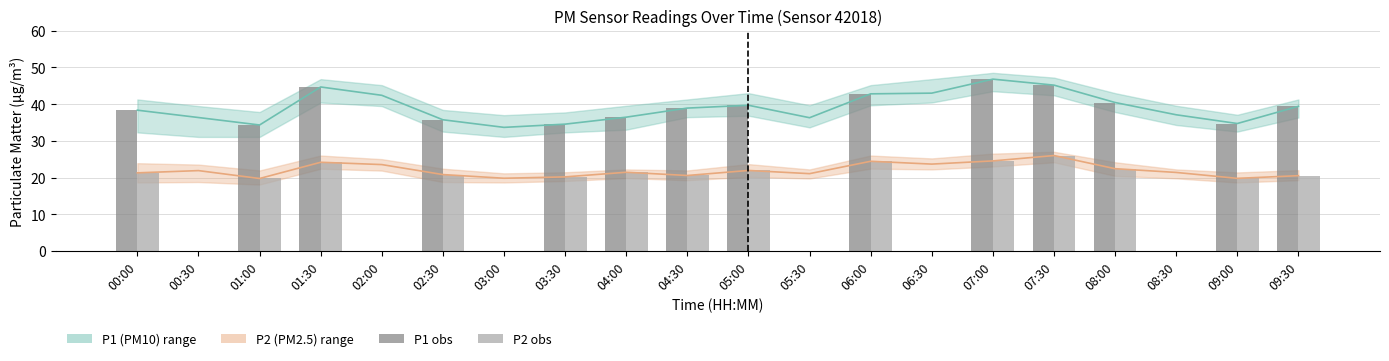

Reading right to left, extract all data points from this chart.

P1 (PM10) obs: 39.4	34.7	40.4	45.1	46.8	42.8	39.7	38.9	36.4	34.5	35.7	44.6	34.3	38.3
P2 (PM2.5) obs: 20.5	19.8	22.4	26.0	24.5	24.4	21.9	20.6	21.4	20.2	20.8	24.1	19.7	21.3